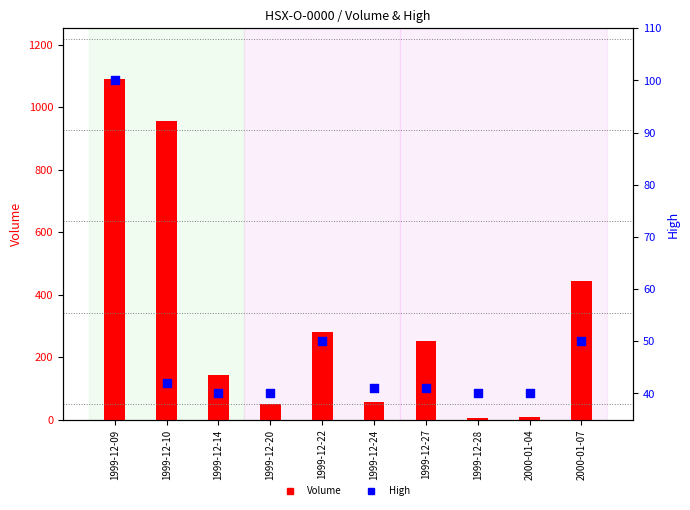

At how many categories does at least one series exceed 424?

3